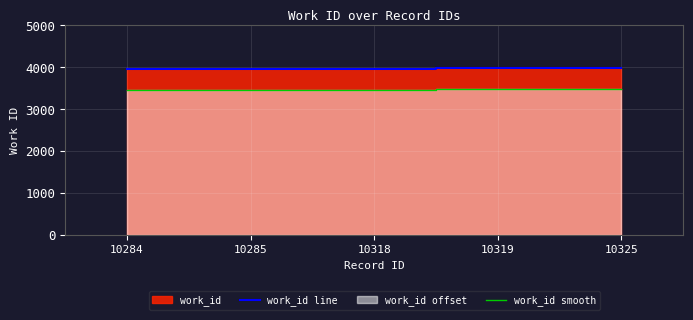

True or false: work_id smooth and work_id line intersect in this chart.

False